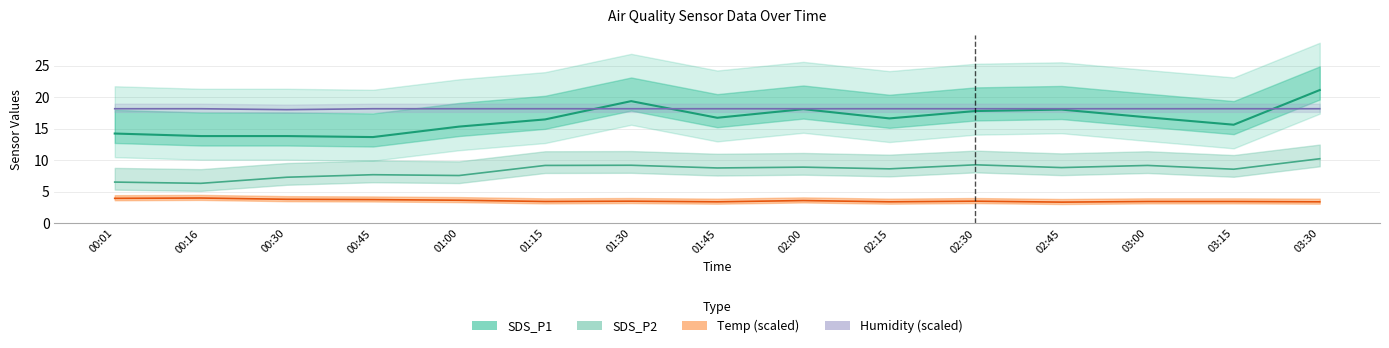

What is the label of the 15th point from the right?

00:01